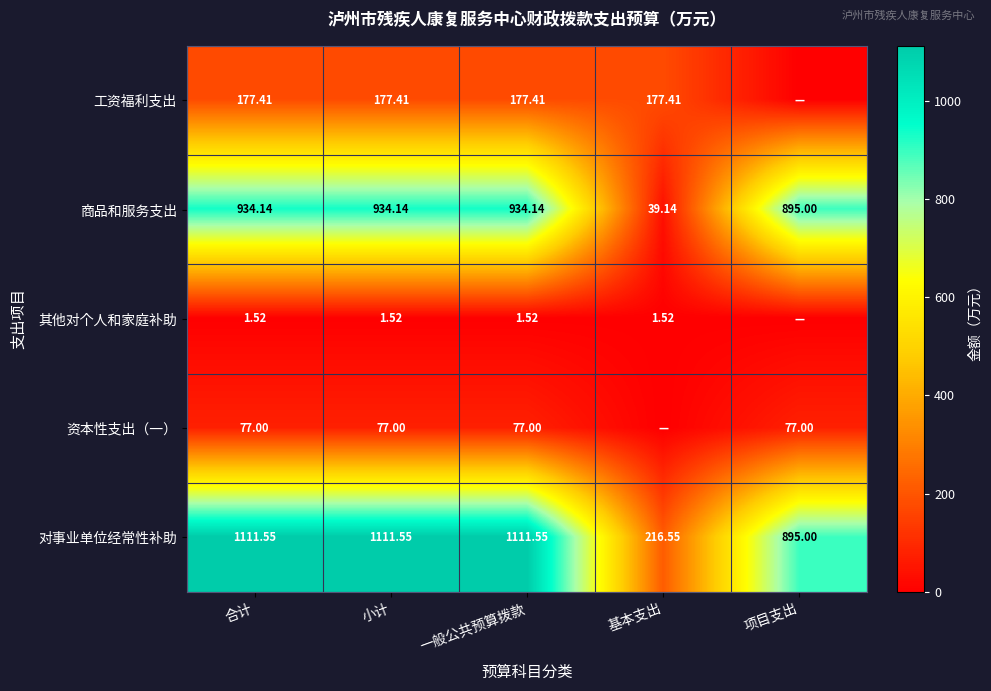

What is the total value across all series at 项目支出?

1867.0